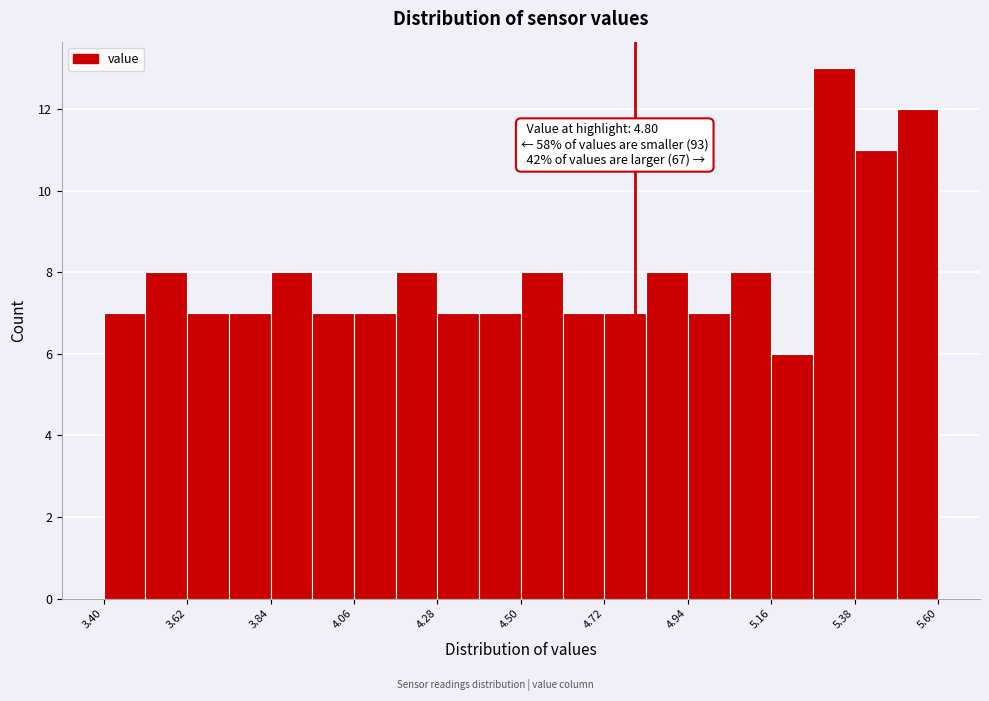

Read against the x-axis, roughly where is the centre of the tallest bar?

5.35